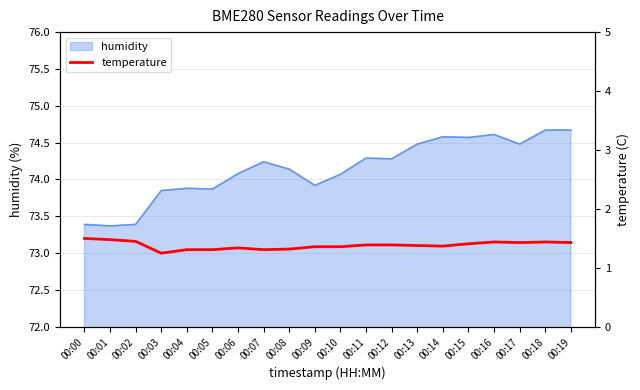

The value at 00:04 is 1.3. True or false?

True